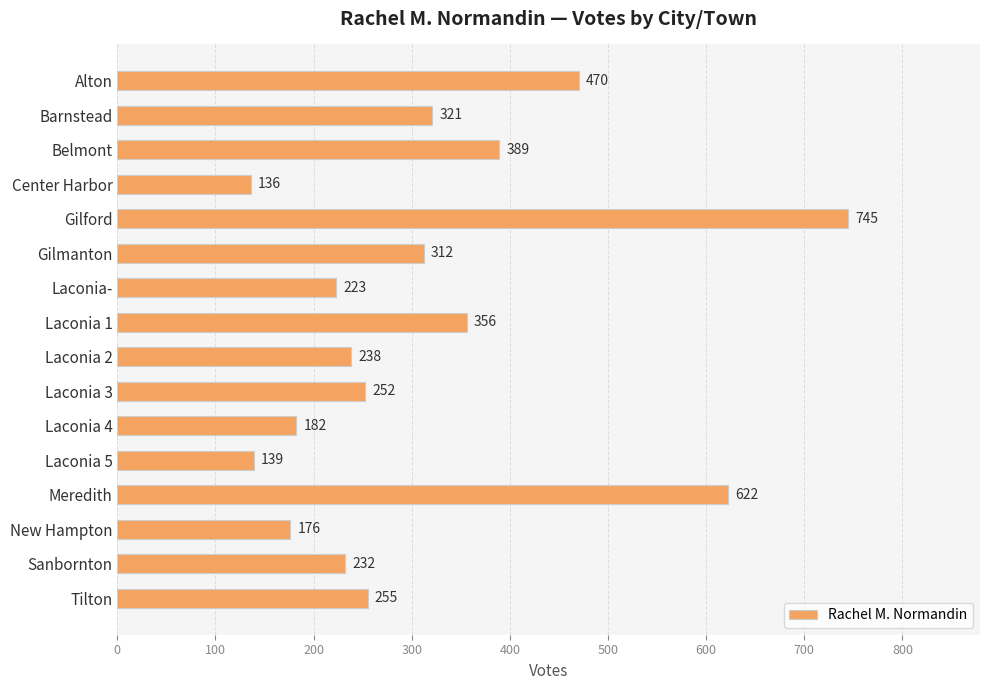

Rank the categories by value from highest to lowest.

Gilford, Meredith, Alton, Belmont, Laconia 1, Barnstead, Gilmanton, Tilton, Laconia 3, Laconia 2, Sanbornton, Laconia-, Laconia 4, New Hampton, Laconia 5, Center Harbor